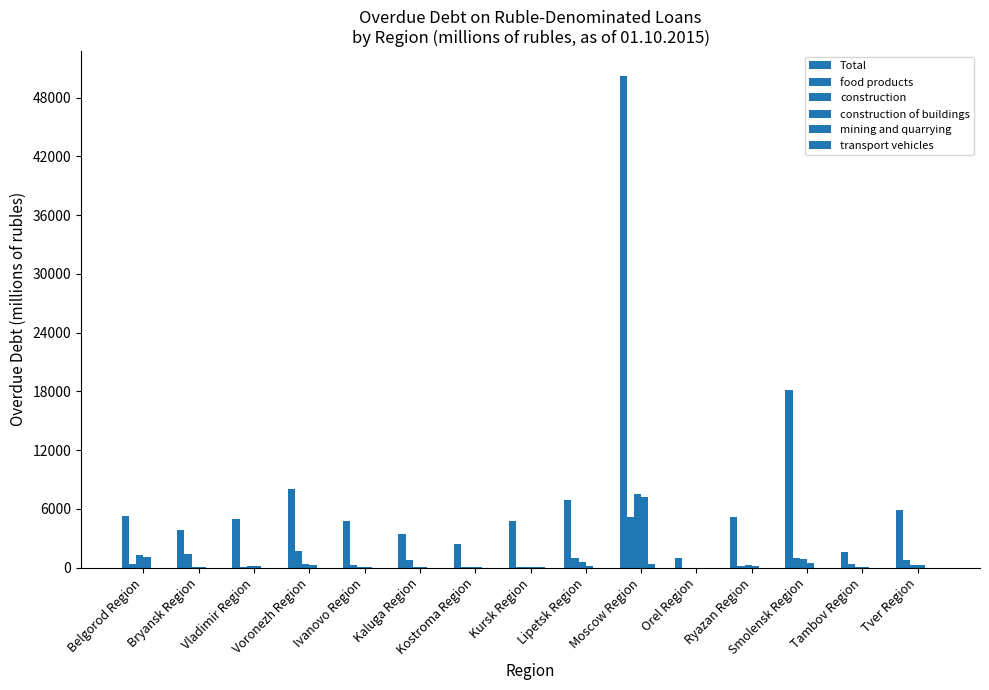

What is the average value of the mining and quarrying series?

28